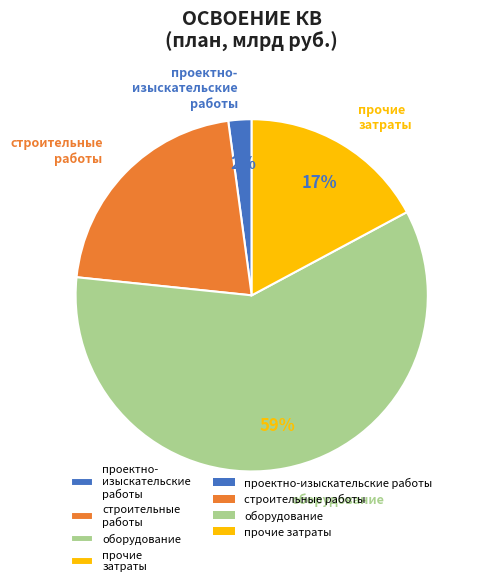

How many segments does this pie chart have?

4